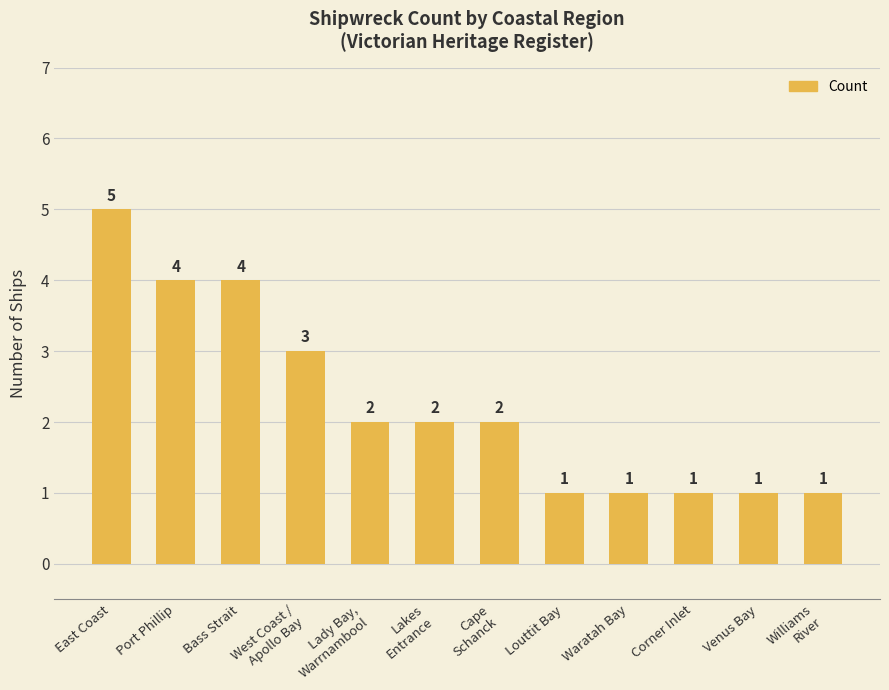

What position from the left is Waratah Bay?

9